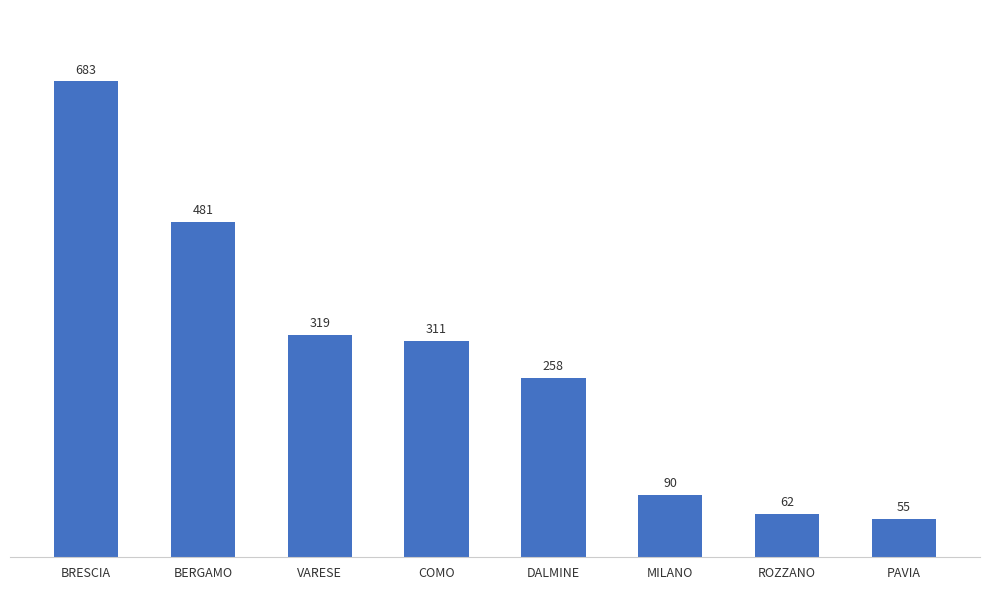

What is the smallest value displayed?

55